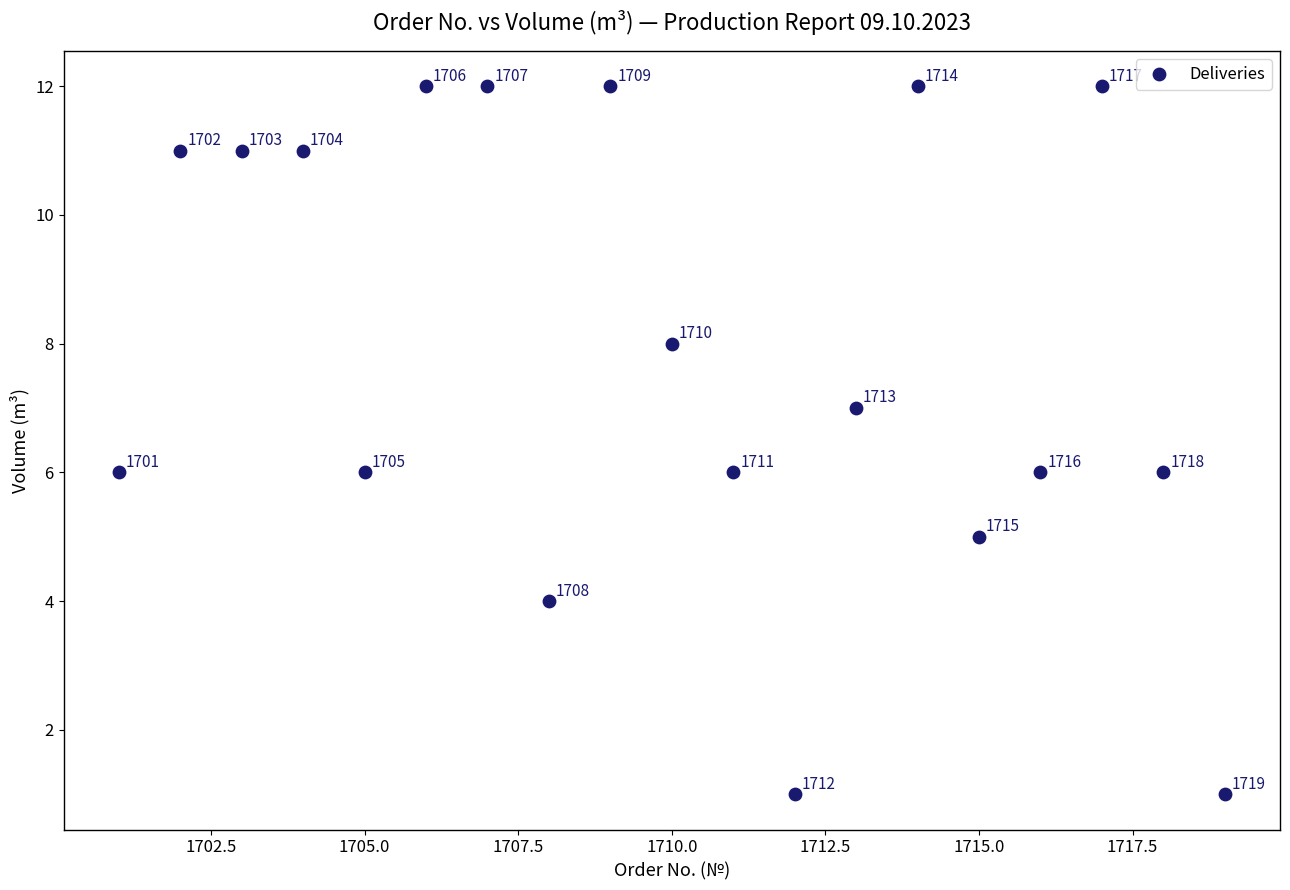

What Y value in the scatter plot is closest to 6?

6